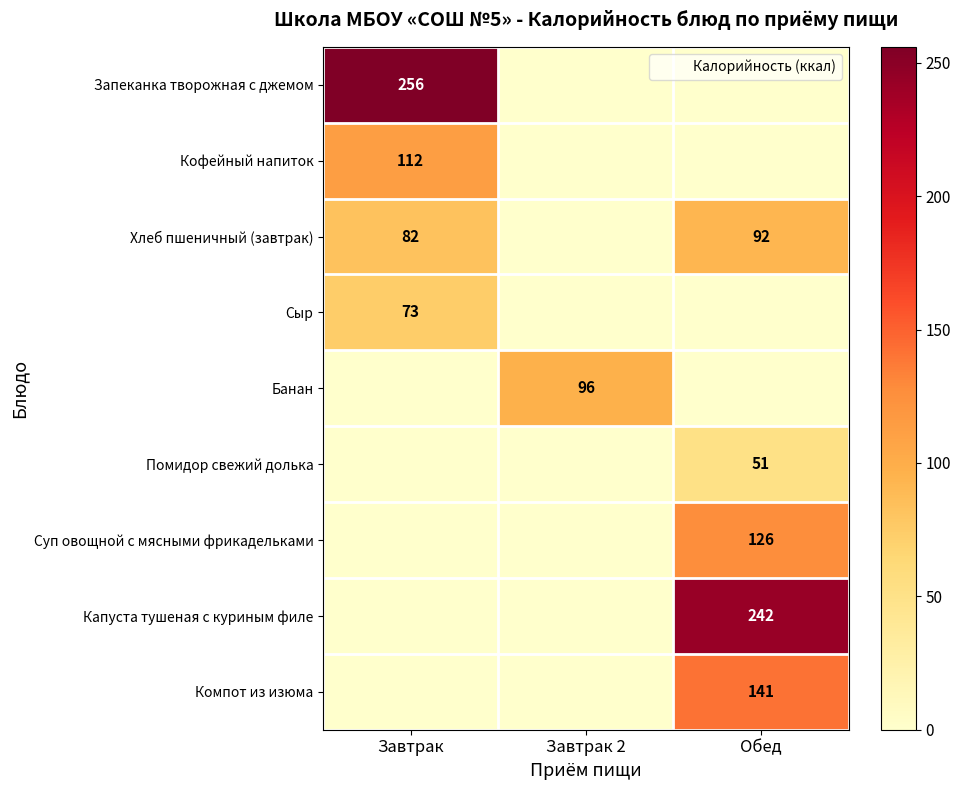

At Завтрак, list the series in order from largest to smallest.

Запеканка творожная с джемом, Кофейный напиток, Хлеб пшеничный (завтрак), Сыр, Банан, Помидор свежий долька, Суп овощной с мясными фрикадельками, Капуста тушеная с куриным филе, Компот из изюма